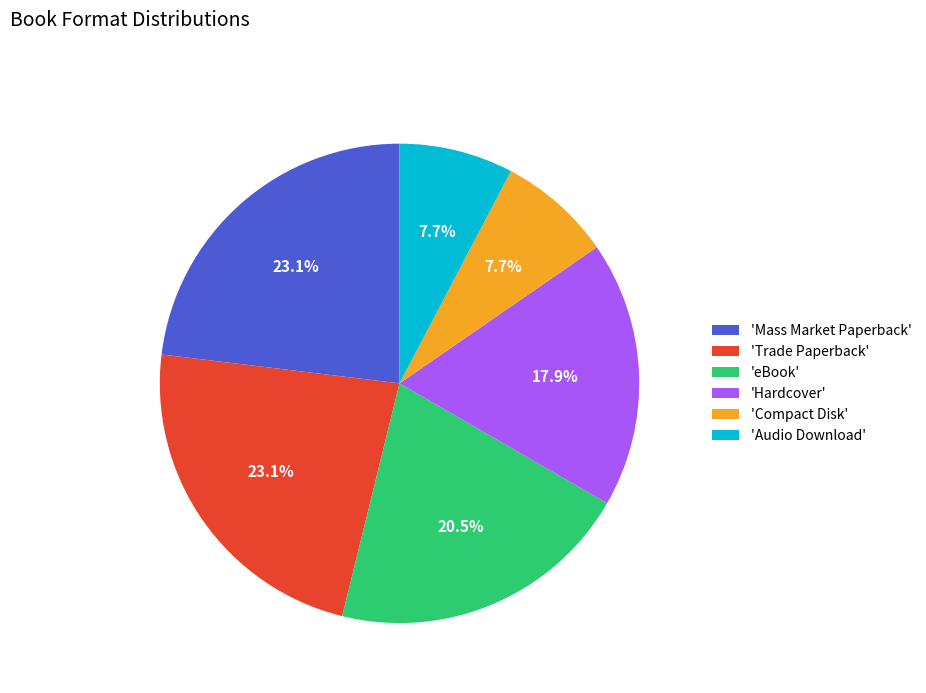

What is the ratio of the value at 'Trade Paperback' to the value at 'Hardcover'?

1.3